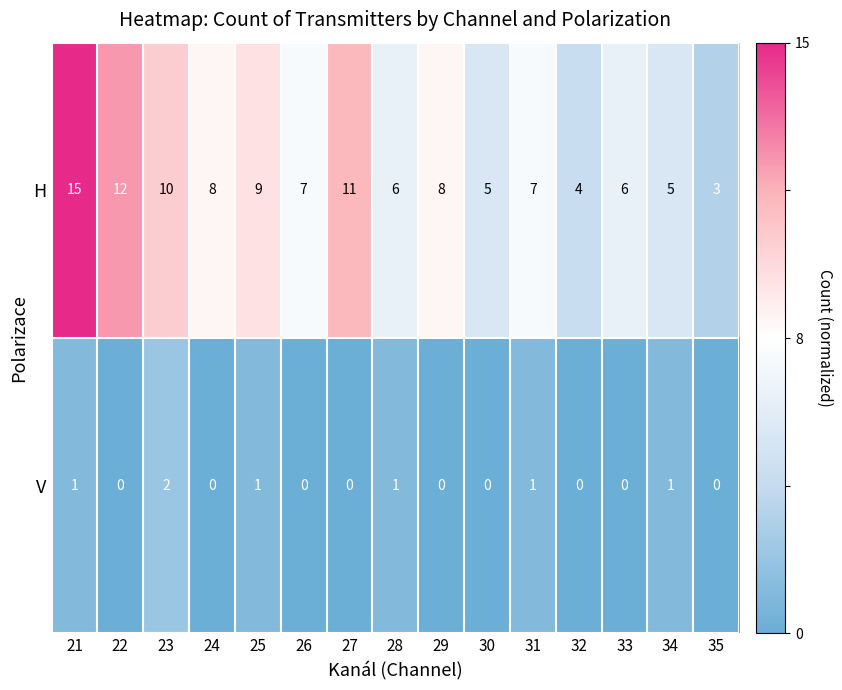

Rank the series by their average value, from lowest to highest.

V, H